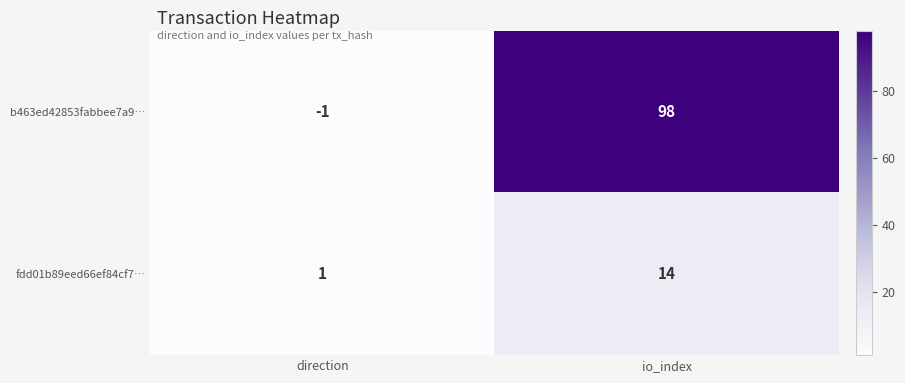

Which series changed the most between direction and io_index?

b463ed42853fabbee7a9…